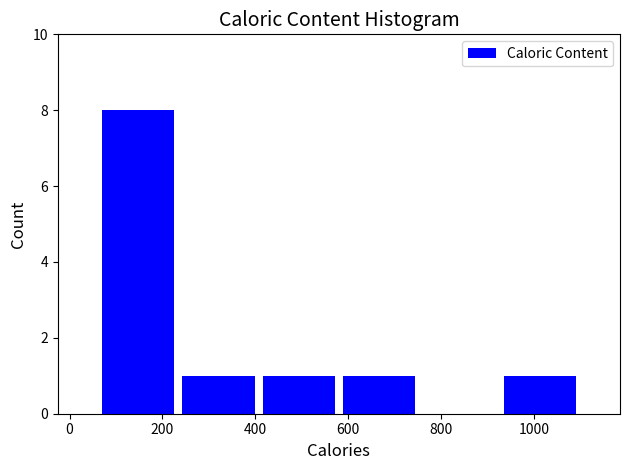

What is the height of the bar covering 400 to 580 on the x-axis? Neither the bar edges nor the heights are printed on the chart, so give them approximately, as read against the axes.

1